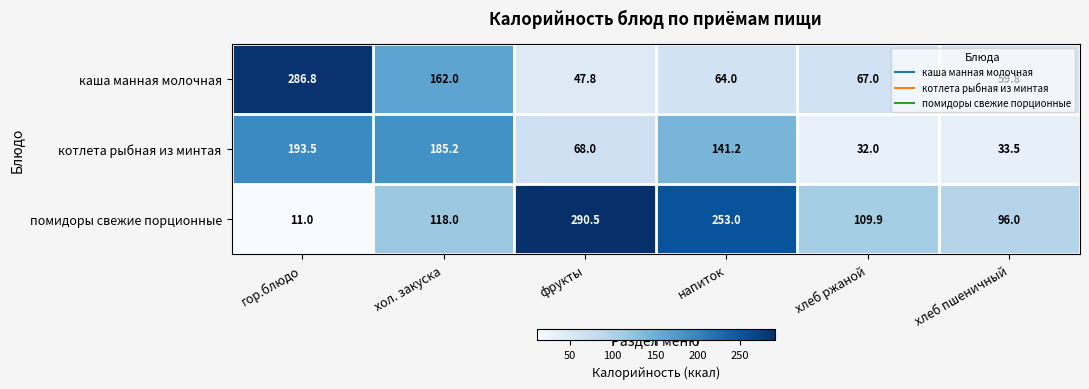

Is it true that помидоры свежие порционные equals 45.4 at хлеб пшеничный?

False